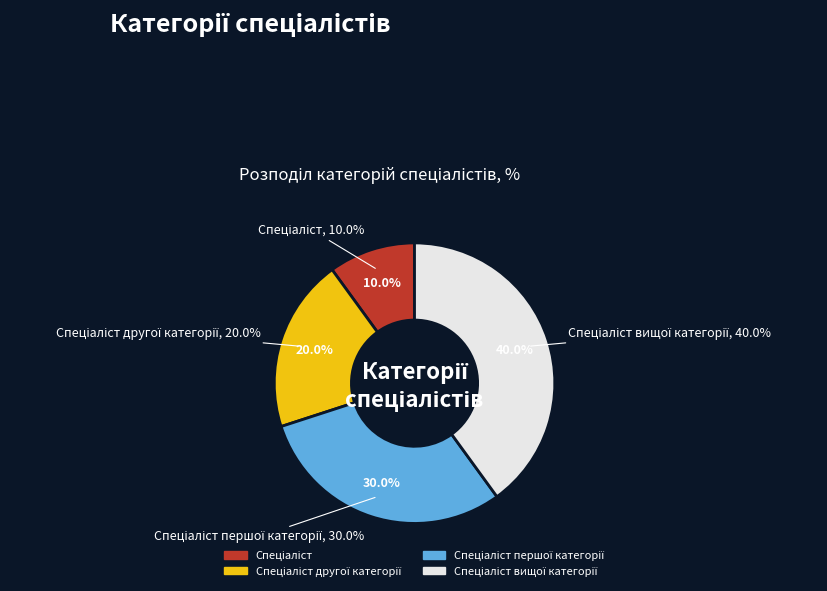

To the nearest percent, what is the difference between the largest and smallest slice percentages?

30%